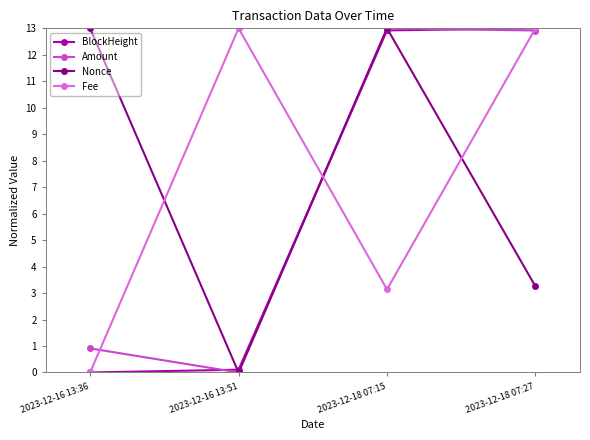

What is the total value across all series at 2023-12-16 13:36?

13.9